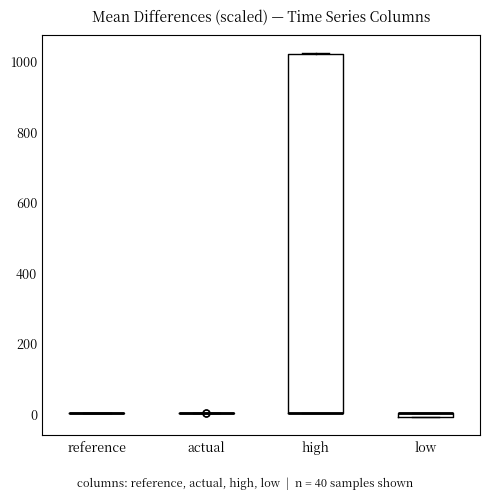

Comparing the boxes themselves (not the whiskers), which one is the tallest?

high